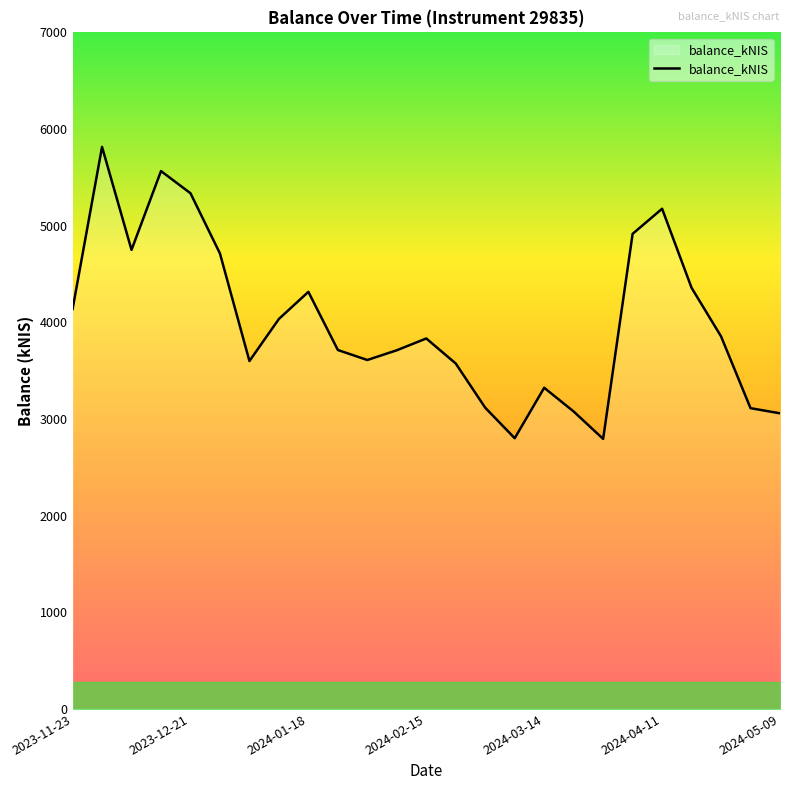

What is the maximum value shown in the chart?

5814.8